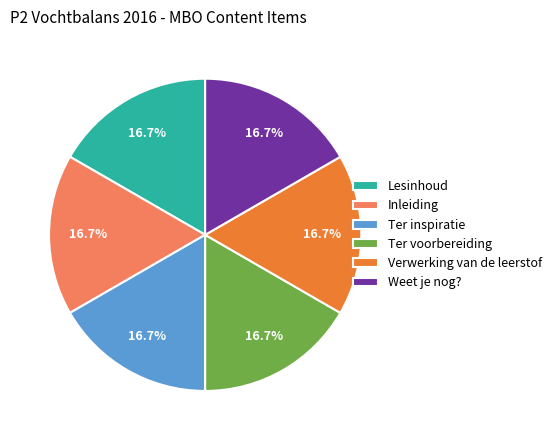

Approximately how many times larger is the value at Inleiding compared to Ter inspiratie?

1.0